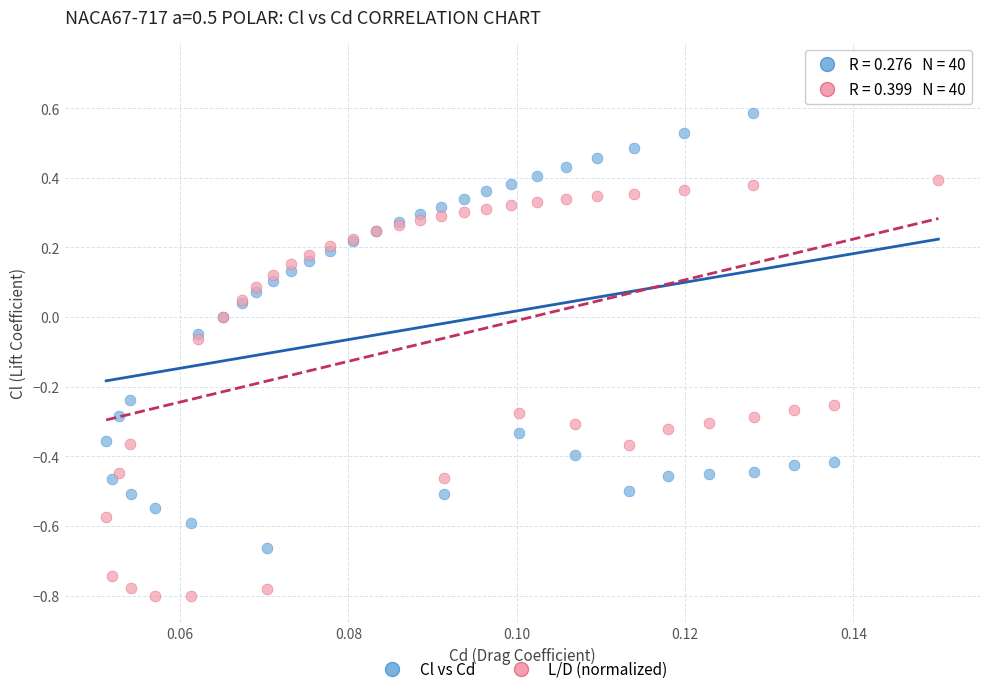

Which series reaches the minimum Y coordinate?

L/D (normalized)